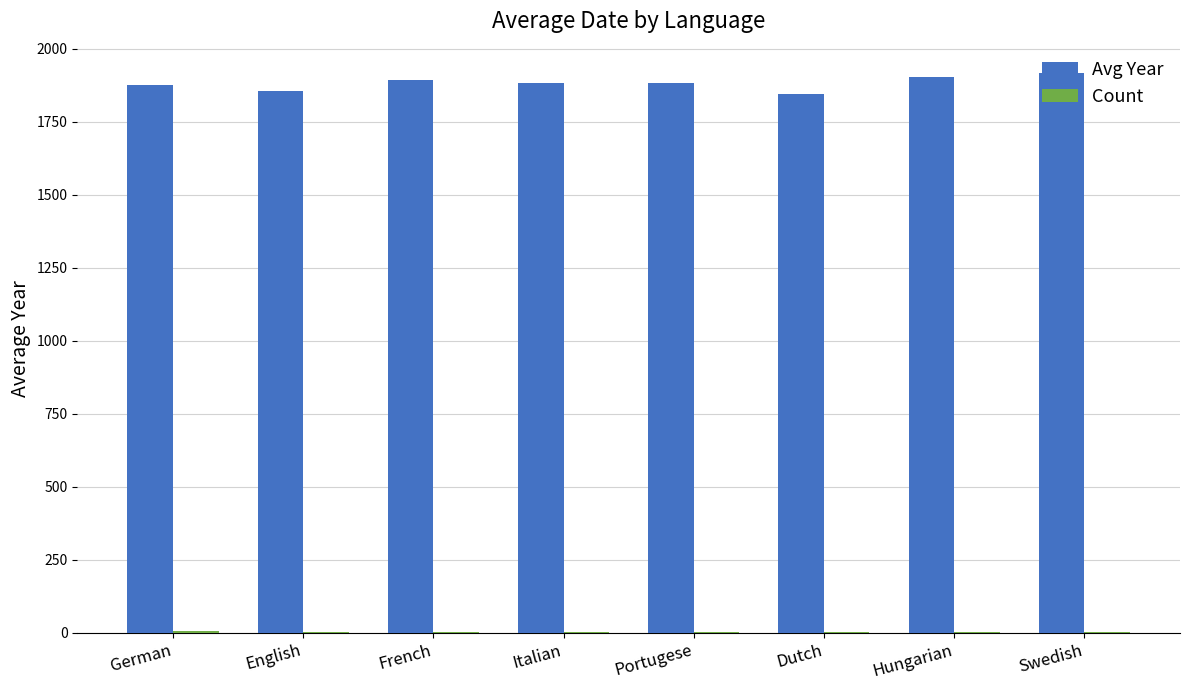

What is the greatest value displayed?

1918